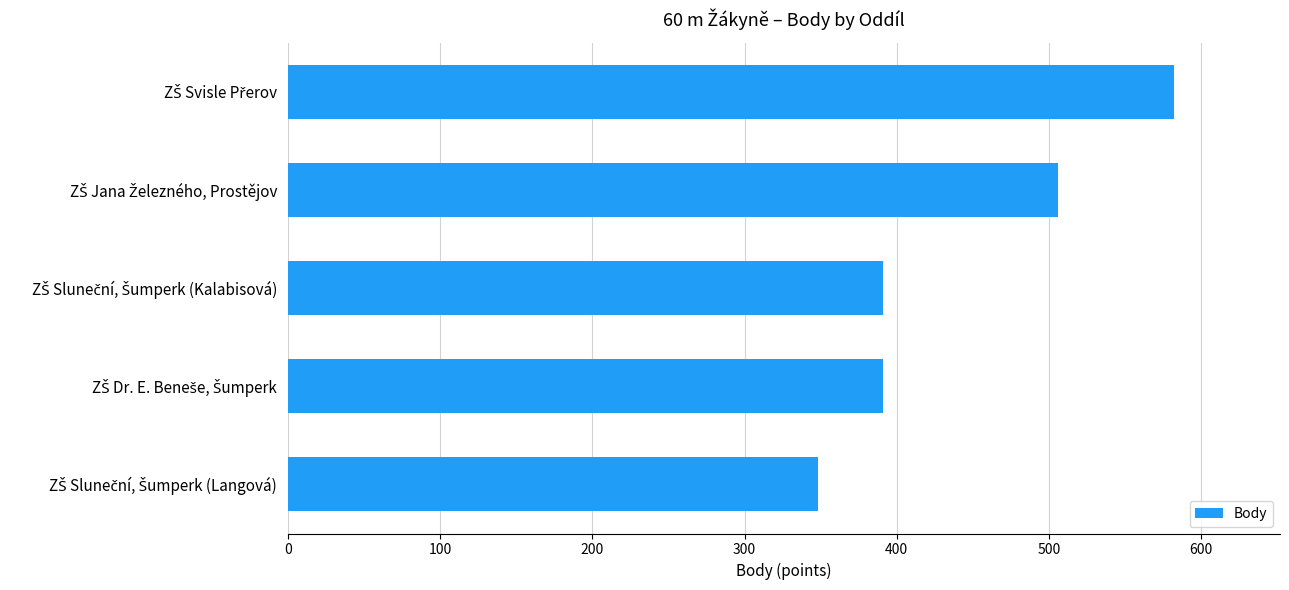

What is the difference between the second highest and second lowest values?

115